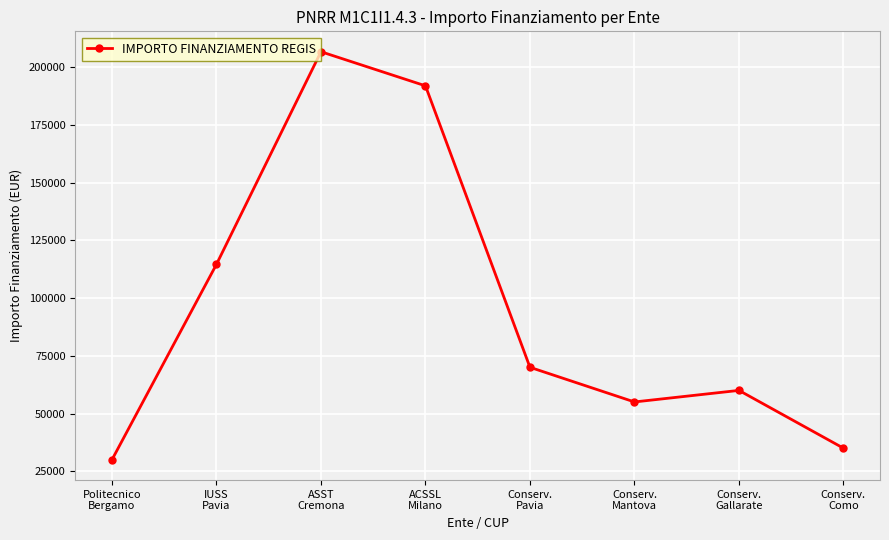

How many data points are less than 70028?

4